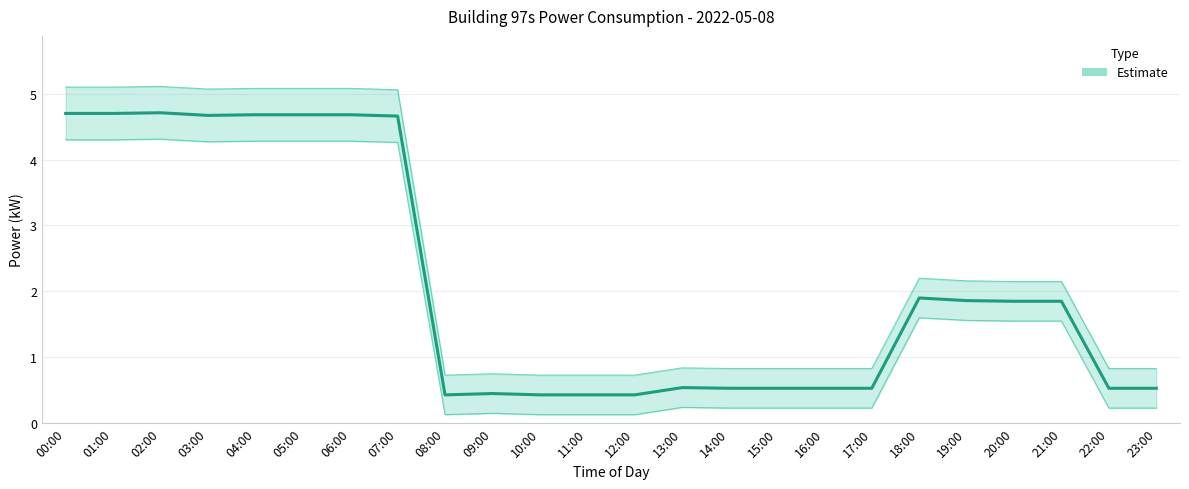

At which category does the chart reach its peak across all series?

02:00